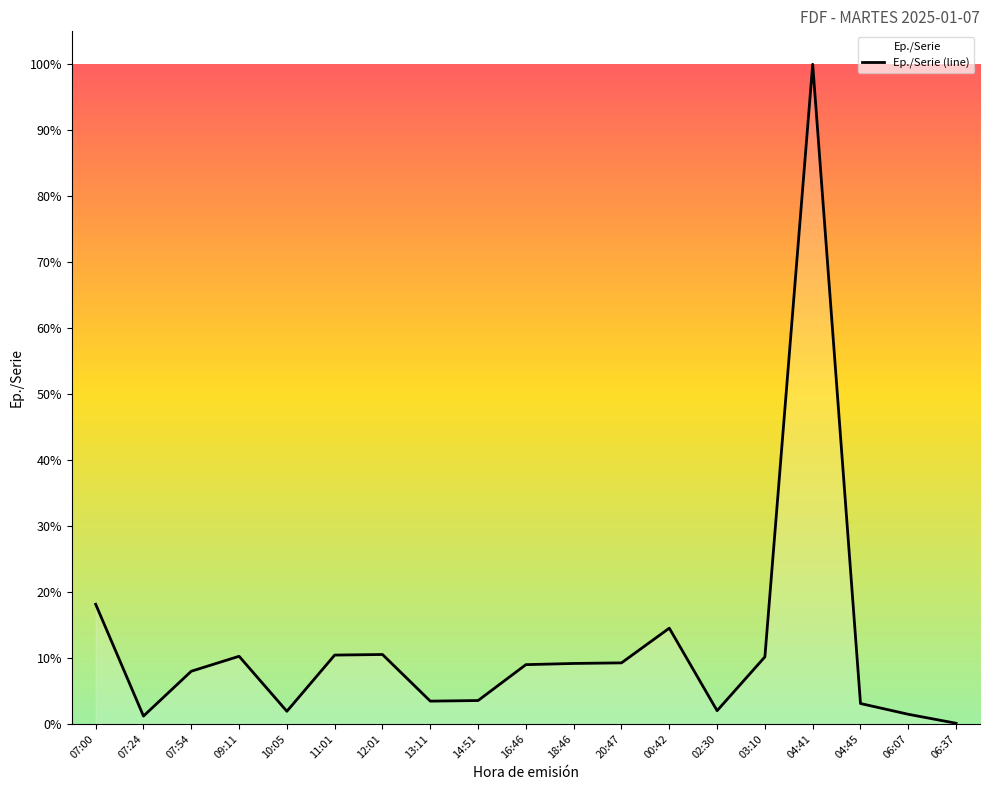

Reading left to right, what are all the values shown in this chart?

18.1	1.2	8.0	10.2	1.9	10.4	10.5	3.4	3.5	9.0	9.2	9.2	14.5	2.0	10.2	100.0	3.1	1.5	0.1